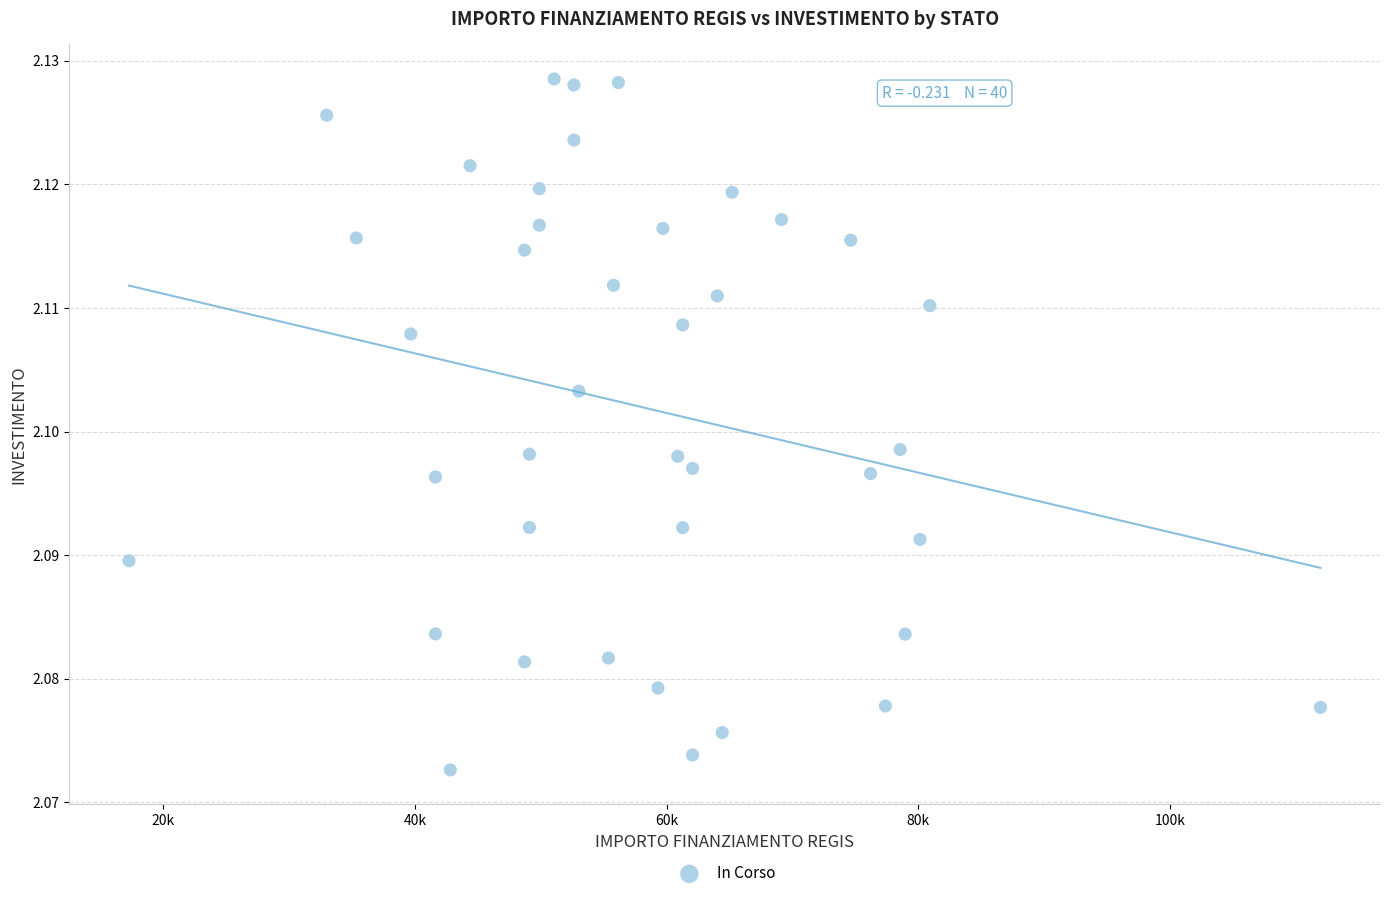

What is the range of X values (max minus min)?

94665.7